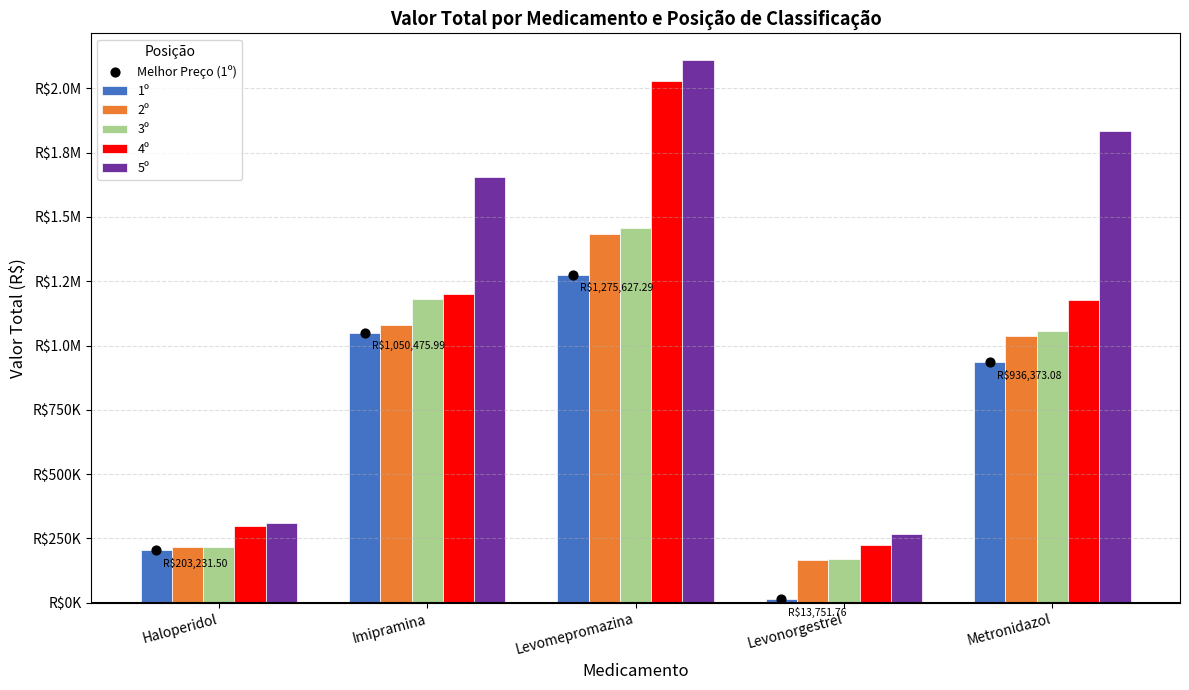

Is the value of 3º at Levomepromazina greater than the value of 2º at Metronidazol?

Yes